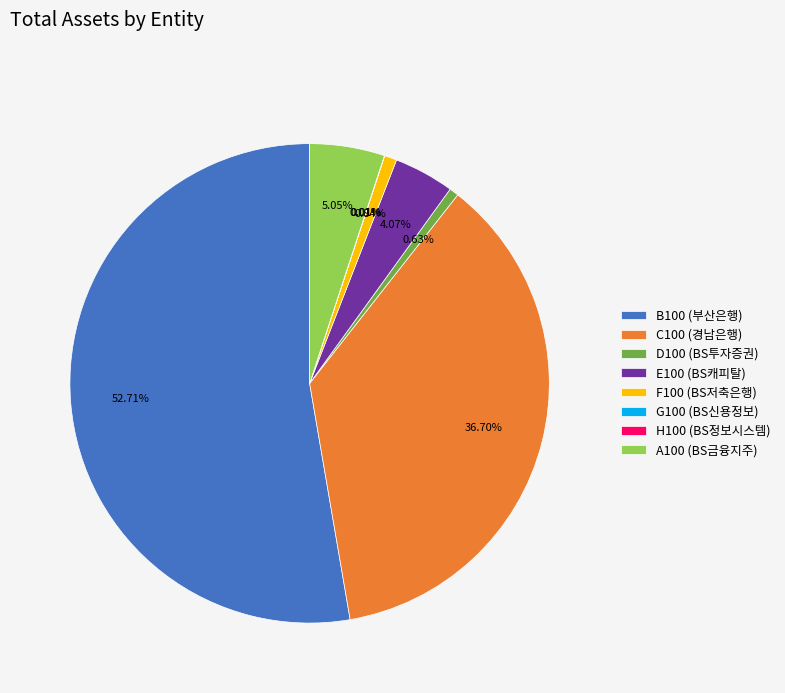

Which has a higher value, D100 (BS투자증권) or C100 (경남은행)?

C100 (경남은행)